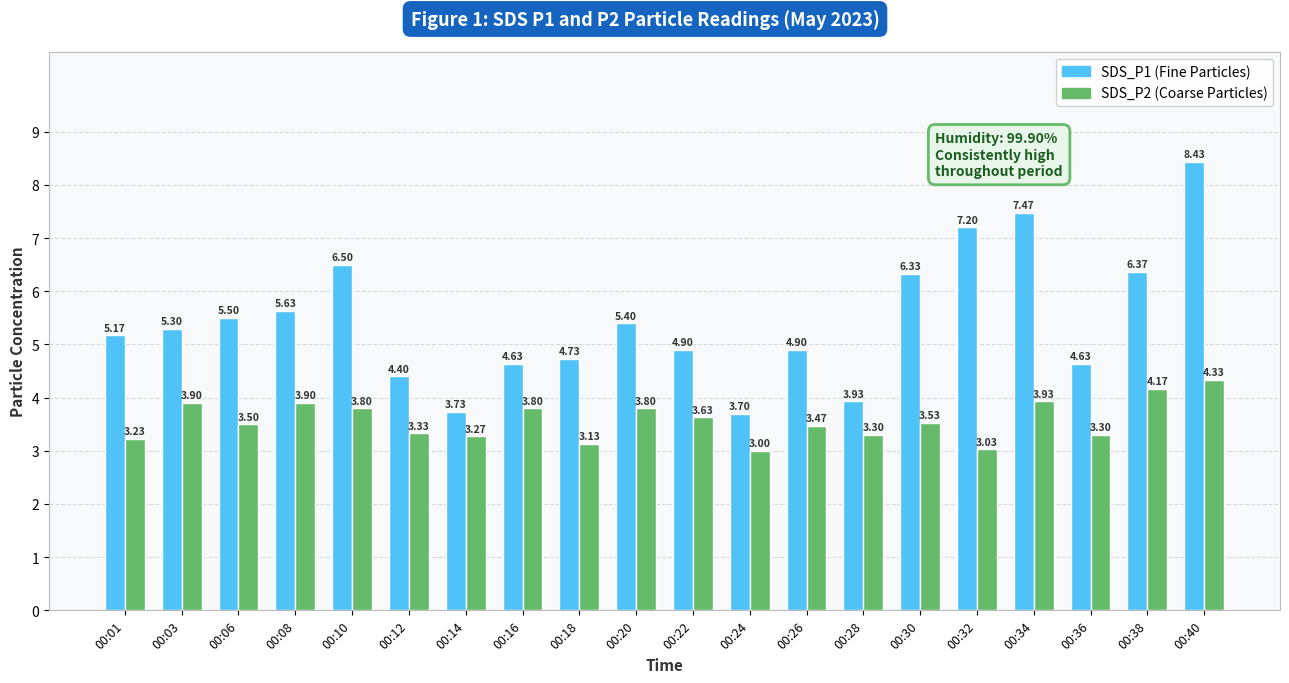

What is the difference between the highest and lowest values at 00:03?

1.4